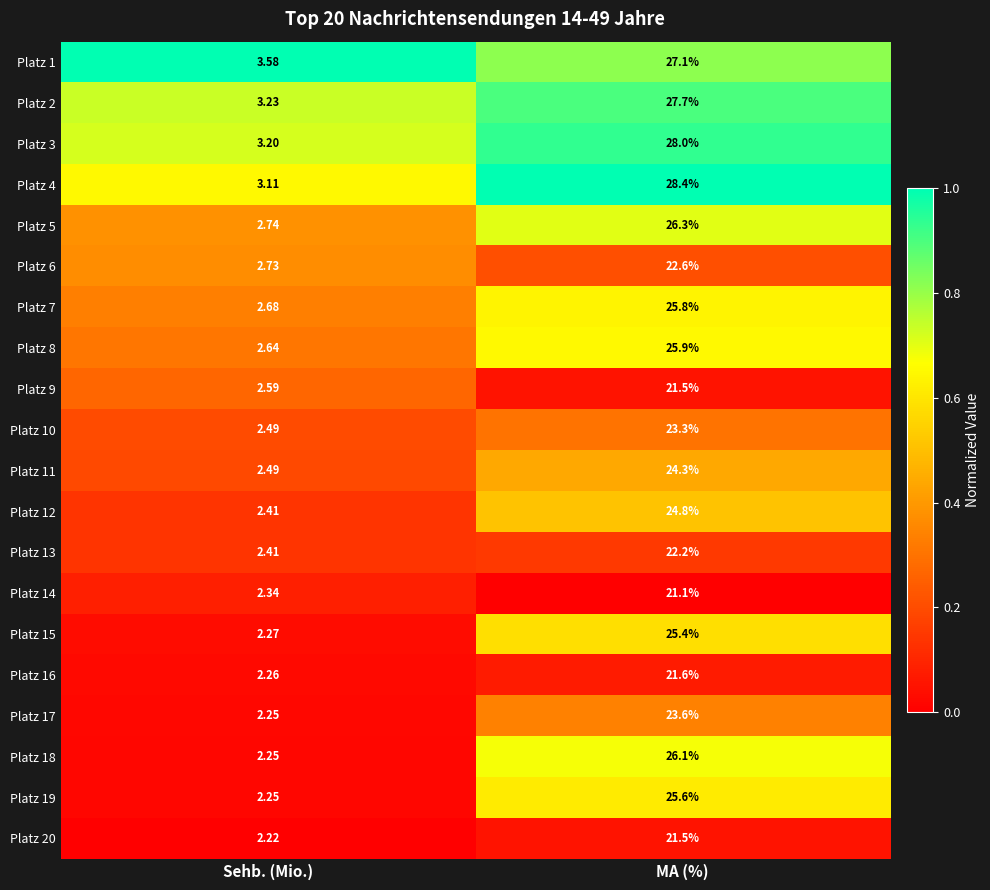

List the labels in order of Platz 4 value, largest first.

MA (%), Sehb. (Mio.)